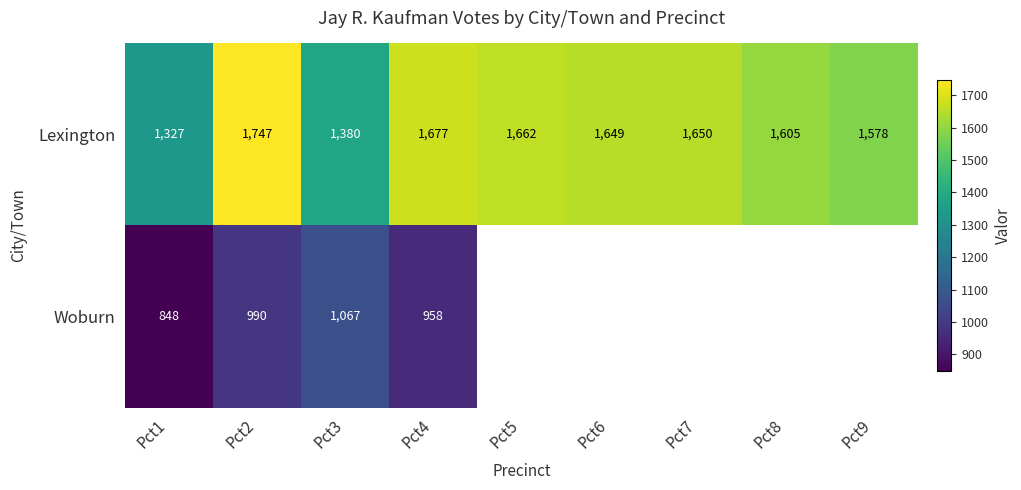

At which category is the sum across all series the highest?

Pct2